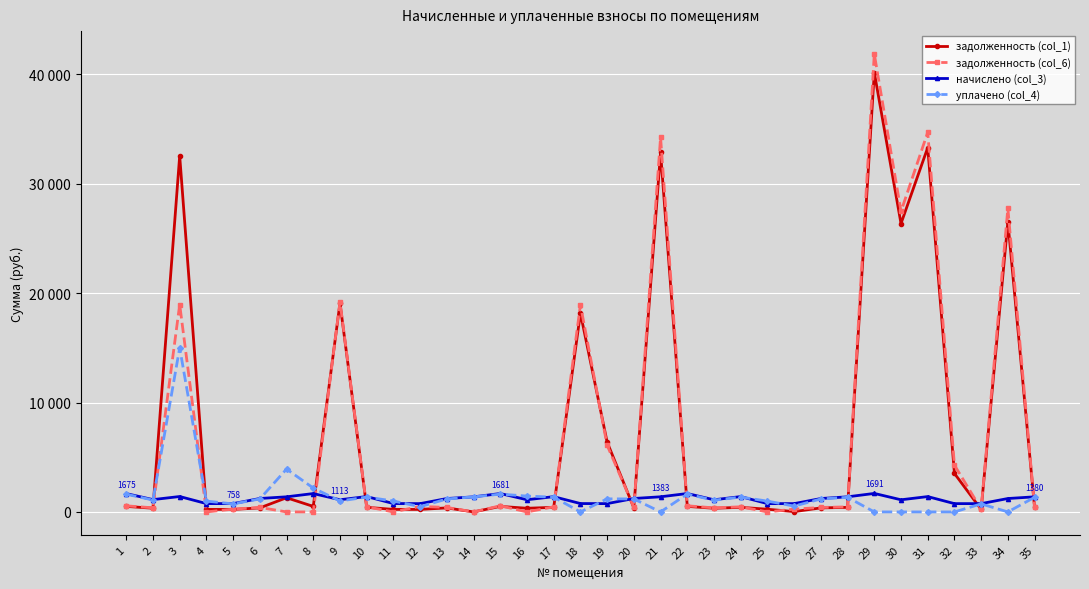

Is this an area chart (filled region under the line)?

No